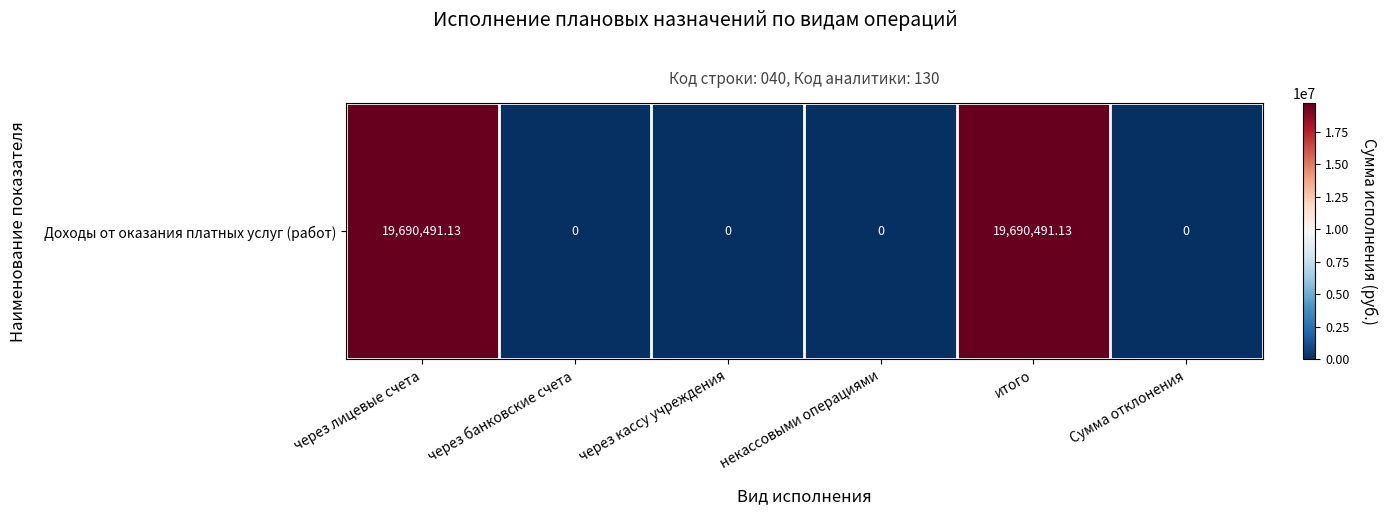

Rank the categories by value from highest to lowest.

через лицевые счета, итого, через банковские счета, через кассу учреждения, некассовыми операциями, Сумма отклонения